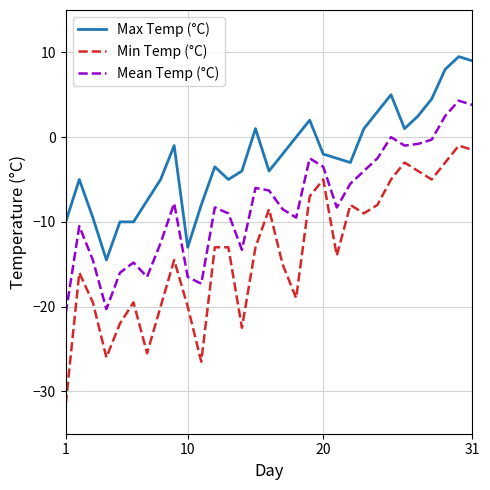

What is the minimum value shown in the chart?

-31.5